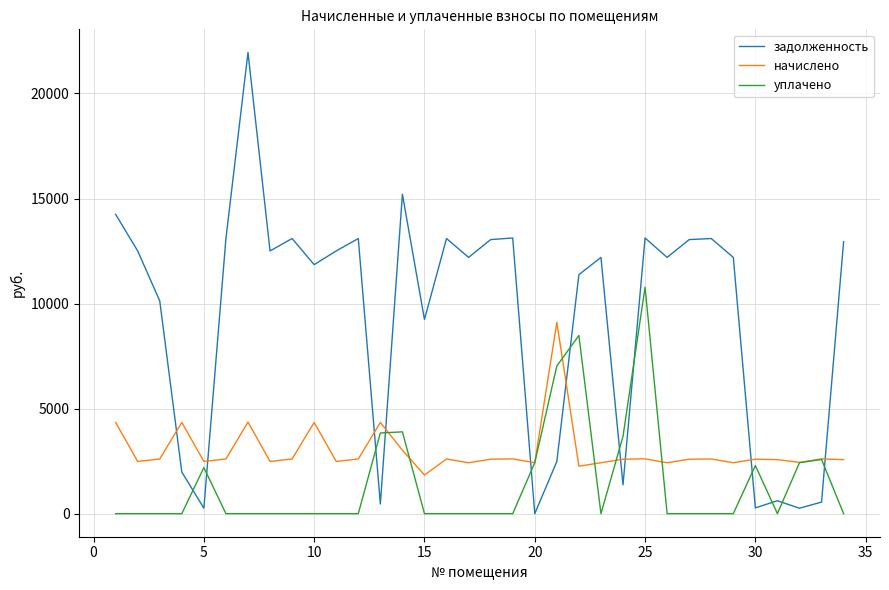

Which series ends up on top after the final intersection of начислено and задолженность?

задолженность